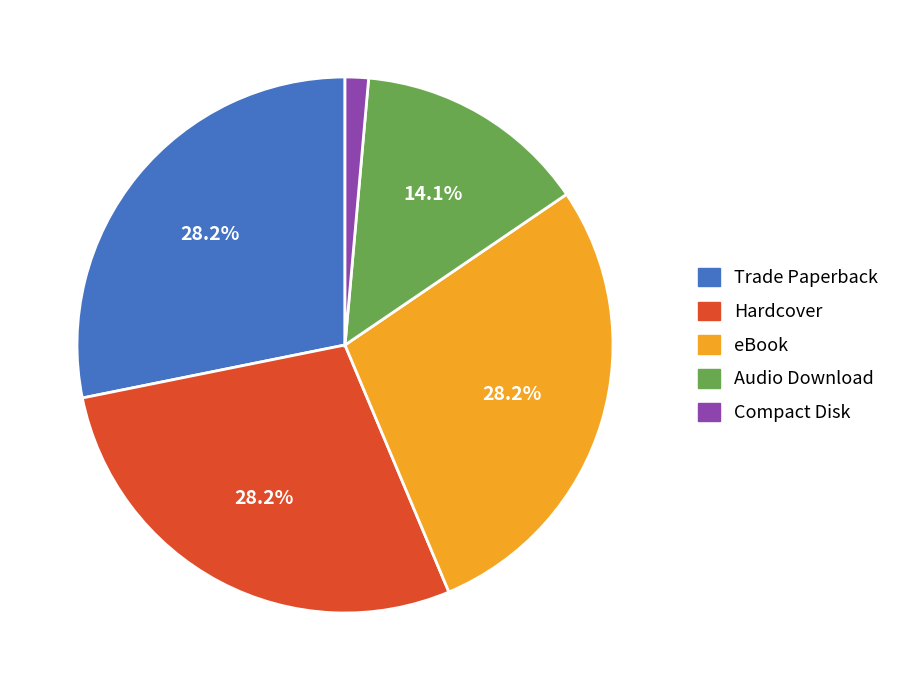

Combined, what portion of the pie is Audio Download and eBook?

42.3%